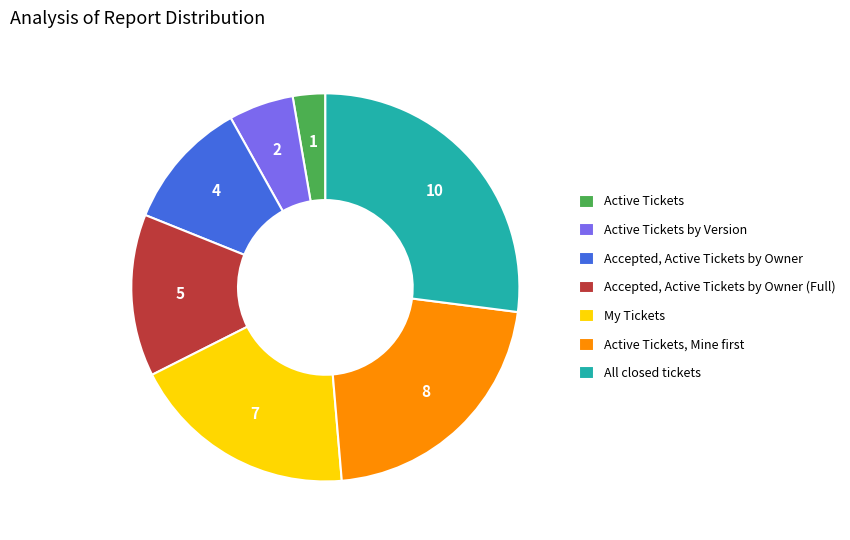

Combined, do Active Tickets by Version and My Tickets account for over 50%?

No